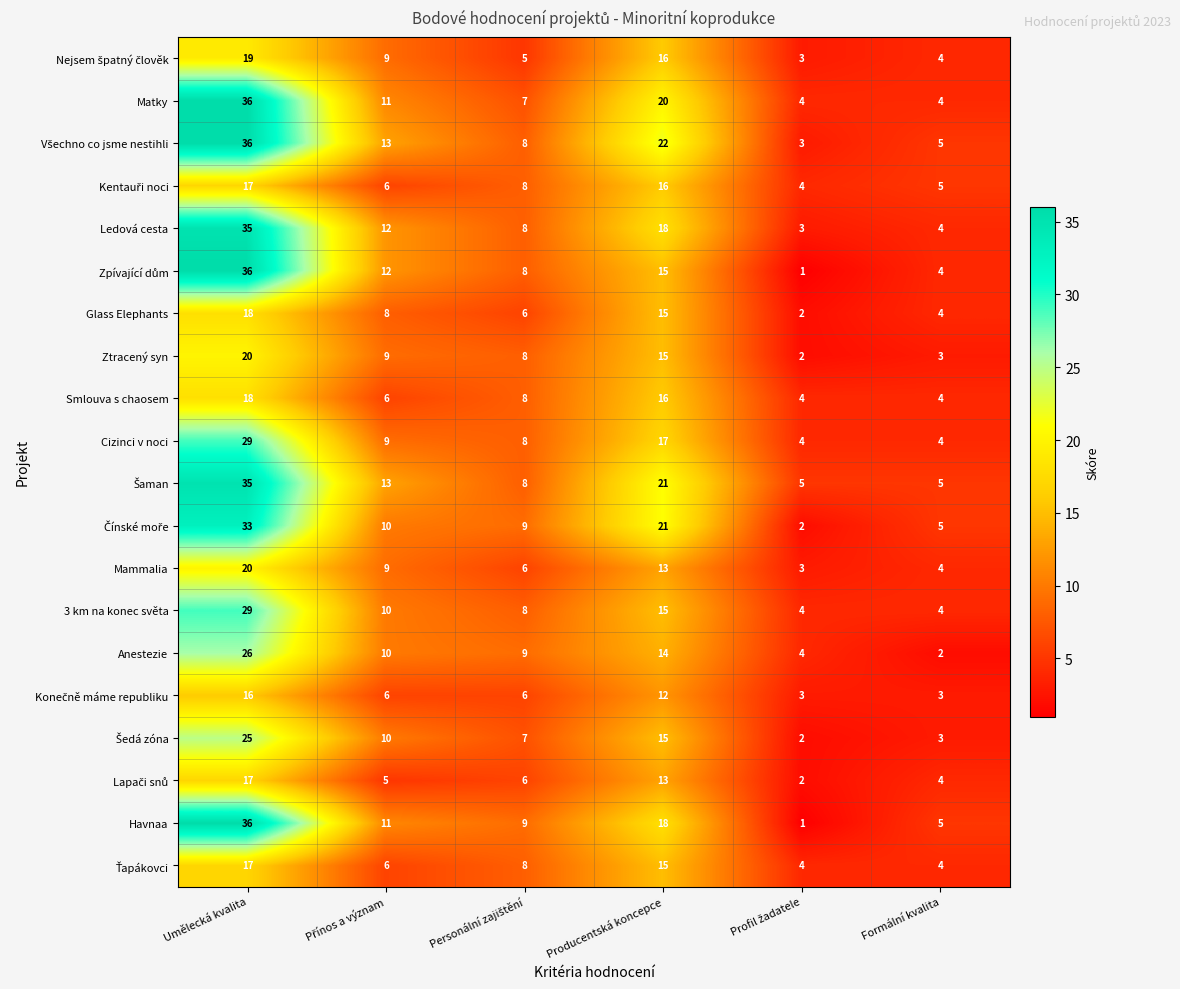

What is the minimum value for Mammalia?

3